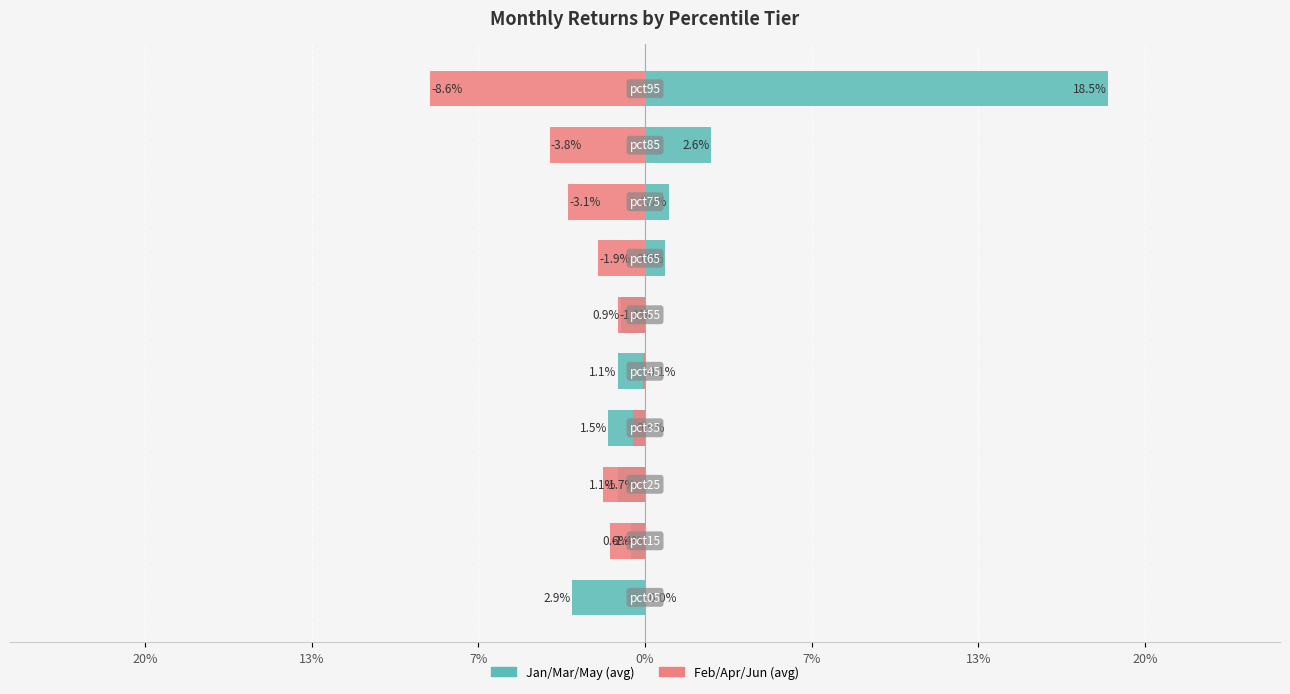

How many distinct data groups are displayed?

2